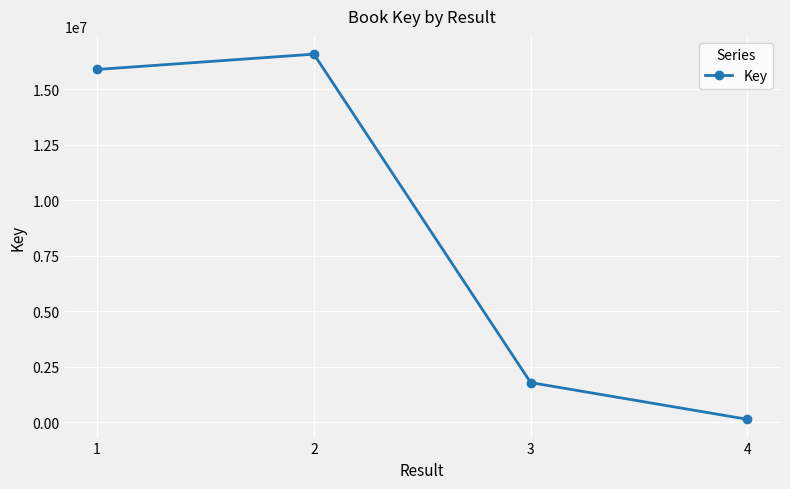

Rank the categories by value from highest to lowest.

2, 1, 3, 4